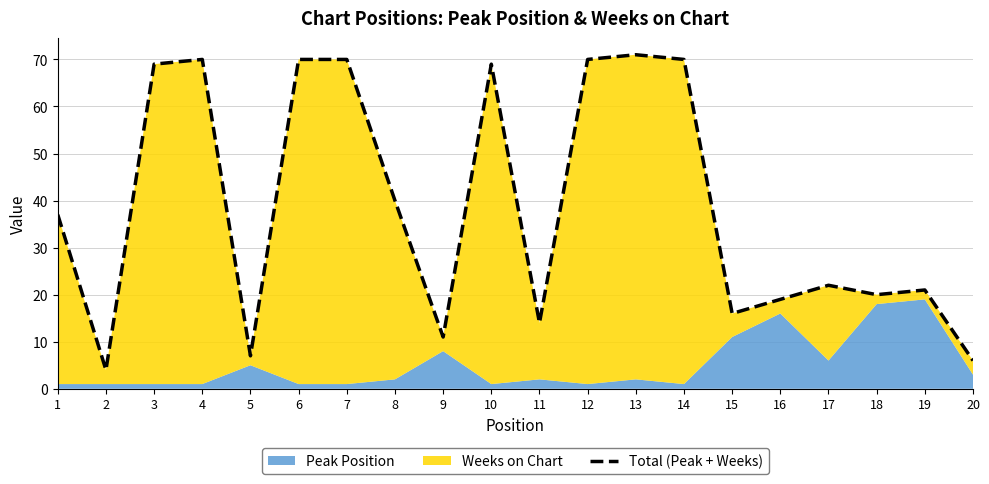

True or false: the data shows 4 at 2.

True